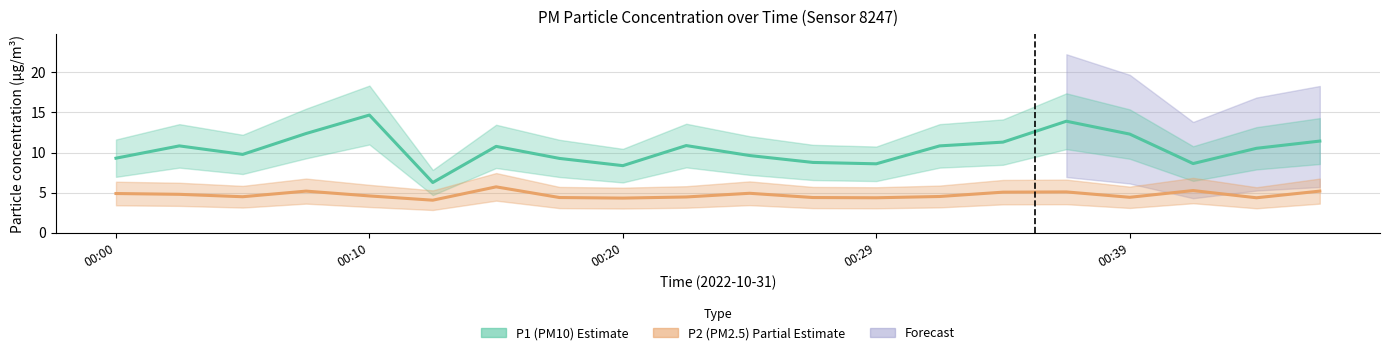

Which series has the widest spread of values?

P1